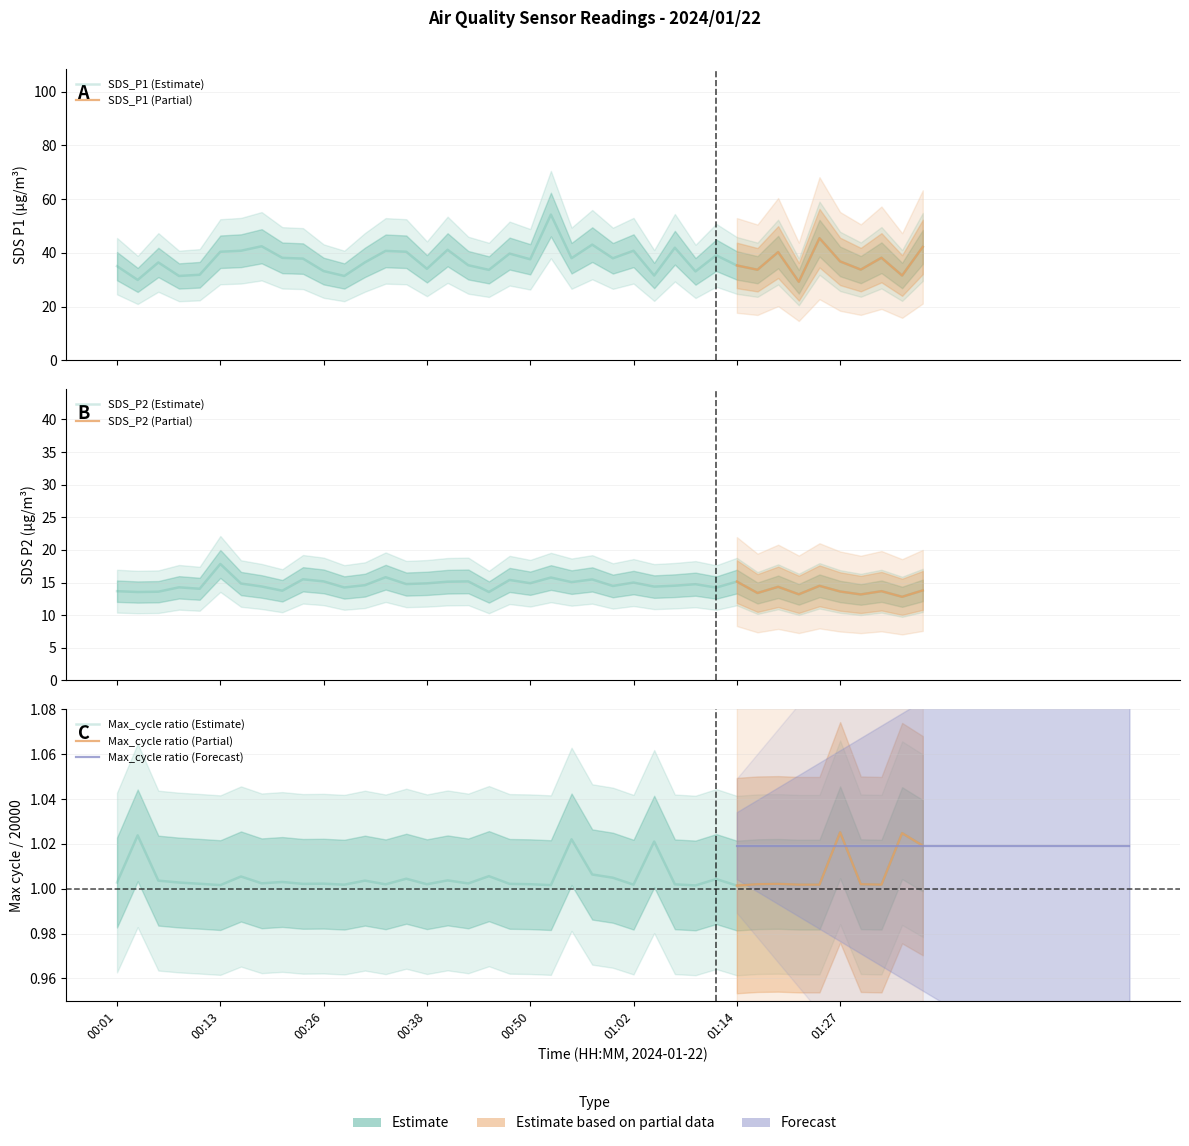

What is the spread (max minus min) of values at 01:10?

32.1